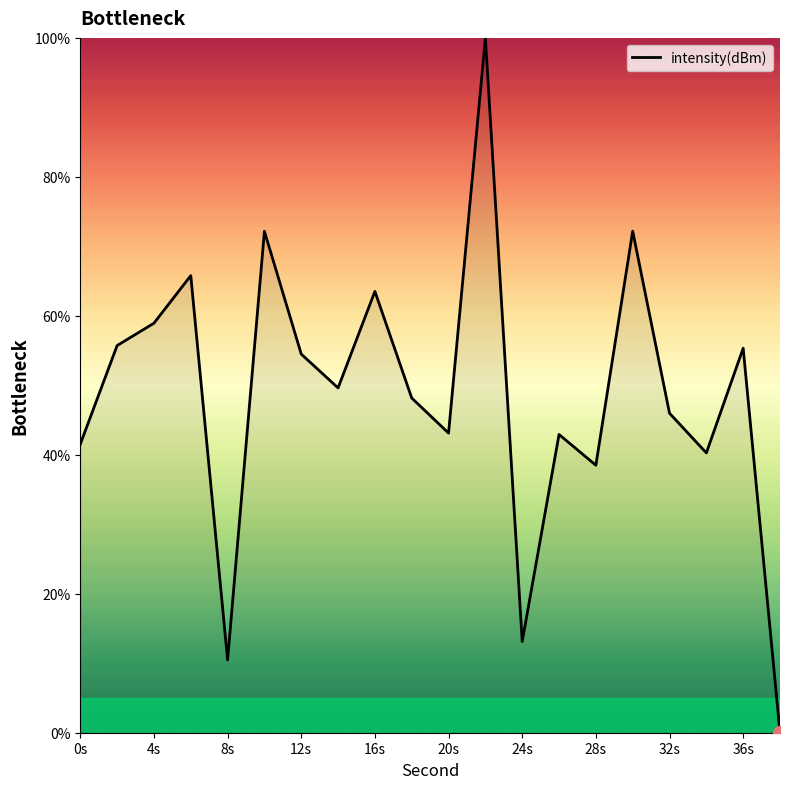

What is the difference between the maximum and minimum values?

100.0